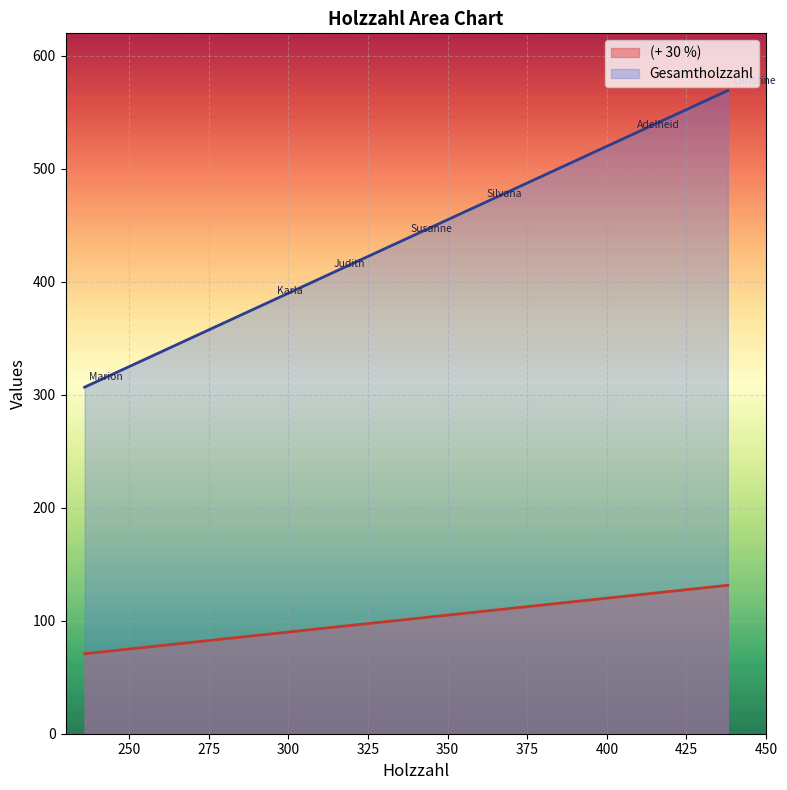

True or false: Gesamtholzzahl and (+ 30 %) intersect in this chart.

False